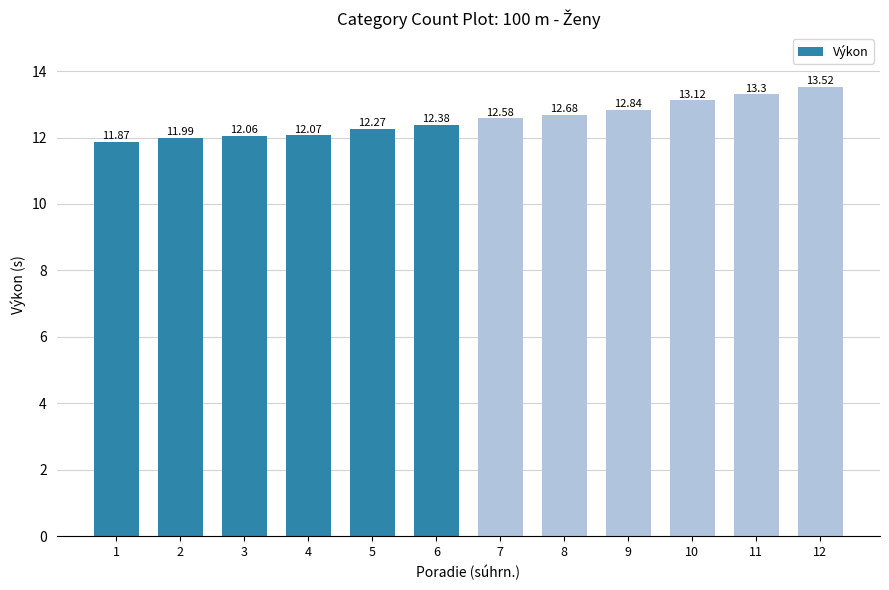

Count the number of data series in this chart.

1